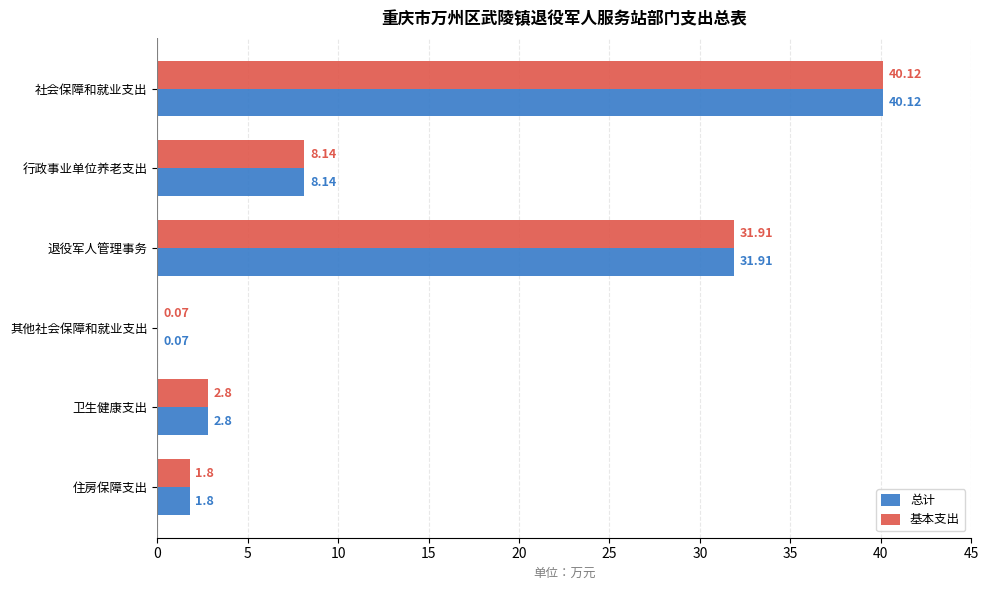

Which category has the highest value in the 基本支出 series?

社会保障和就业支出